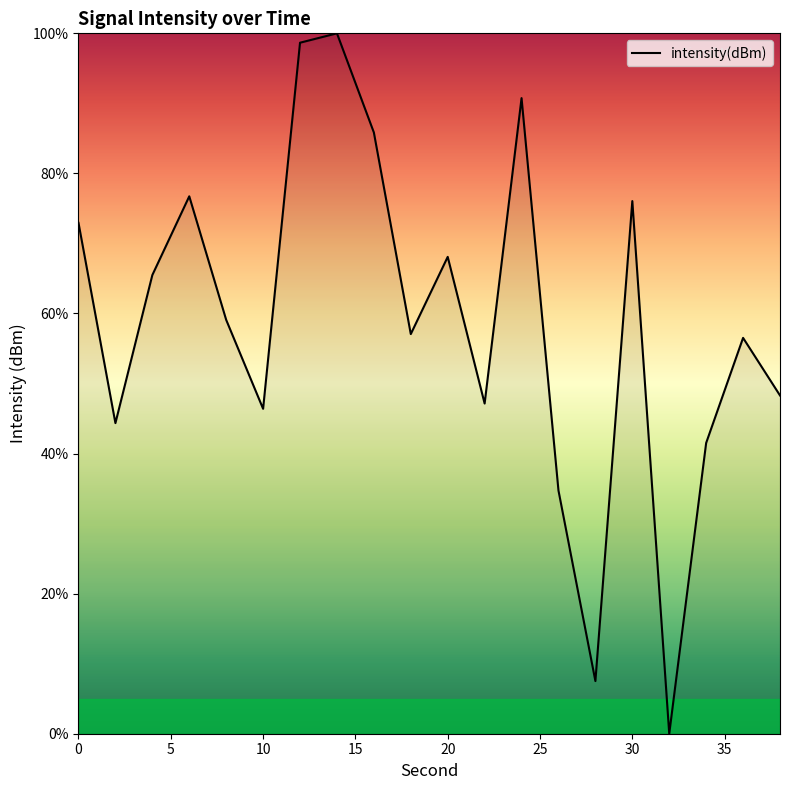

What is the difference between the maximum and minimum values?

100.0